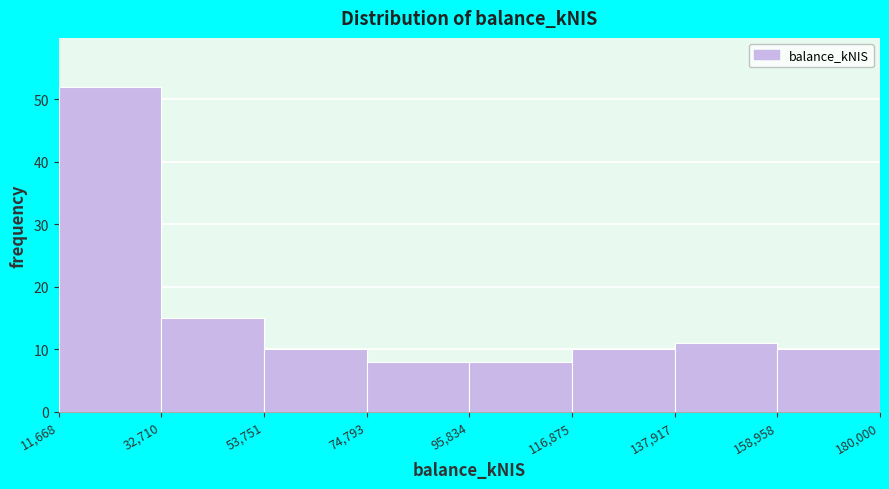

Reading left to right, list every bar in this chart as the range it spans on the x-axis followed by its height. The values are not printed on the chart, so give them approximately, as read against the axis.

11,668 to 32,710: 52
32,710 to 53,751: 15
53,751 to 74,793: 10
74,793 to 95,834: 8
95,834 to 116,875: 8
116,875 to 137,917: 10
137,917 to 158,958: 11
158,958 to 180,000: 10